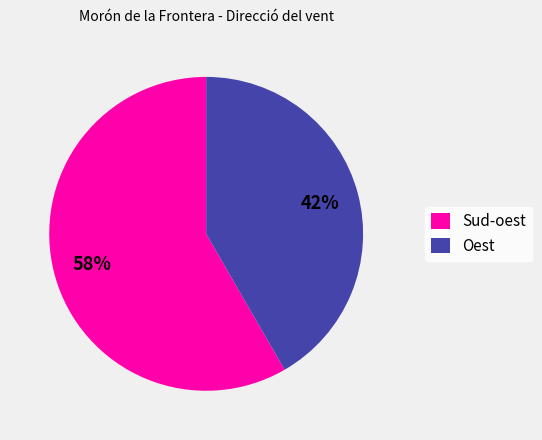

Do Sud-oest and Oest together represent more than half of the pie?

Yes